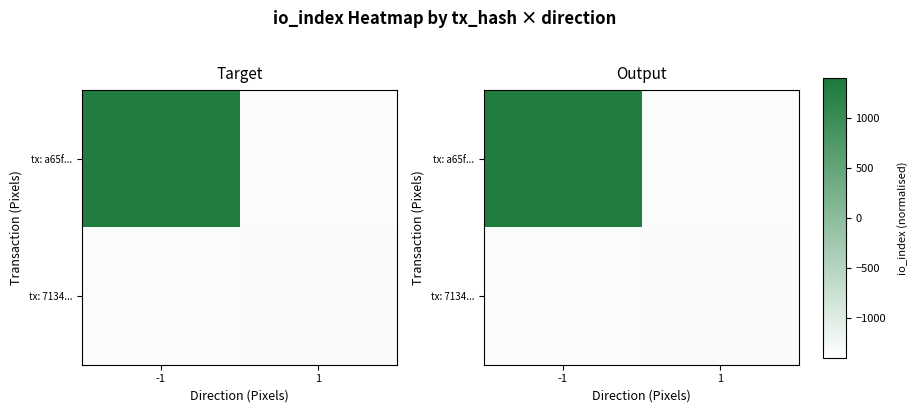

At -1, list the series in order from smallest to largest.

tx: 7134..., tx: a65f...